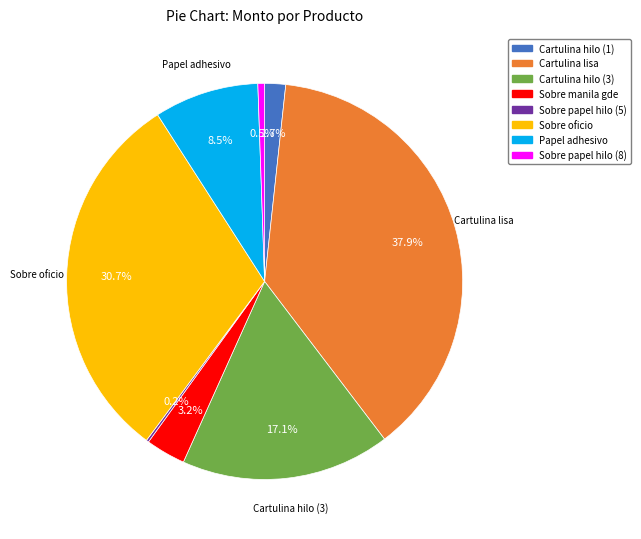

Does any single category account for the majority?

No